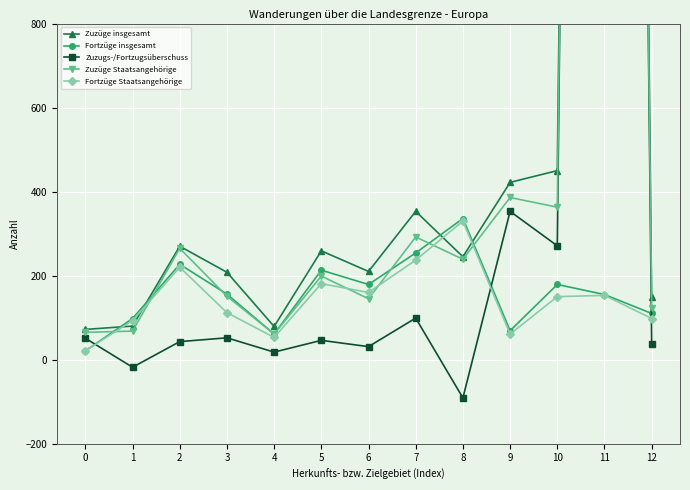

True or false: Fortzüge insgesamt has more than 0 points higher than both neighbors.

True